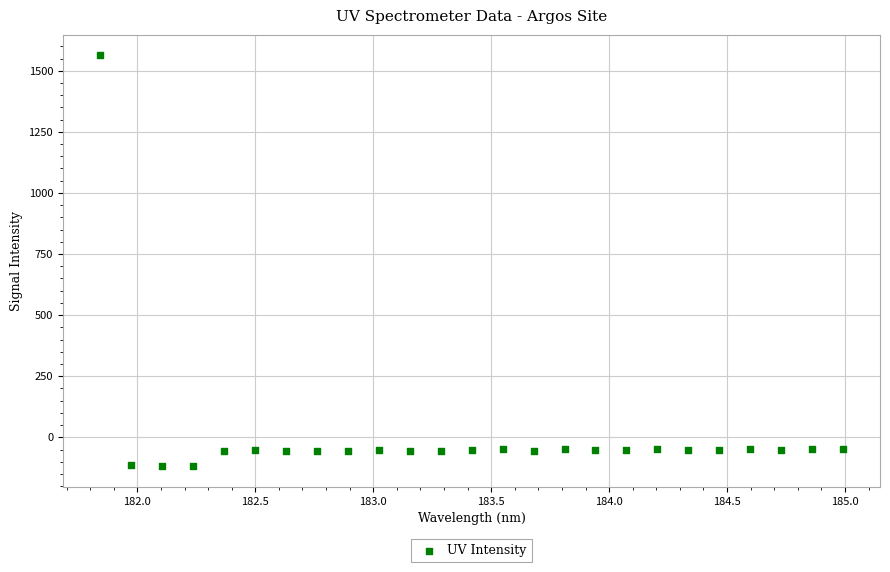

What is the range of X values (max minus min)?

3.1